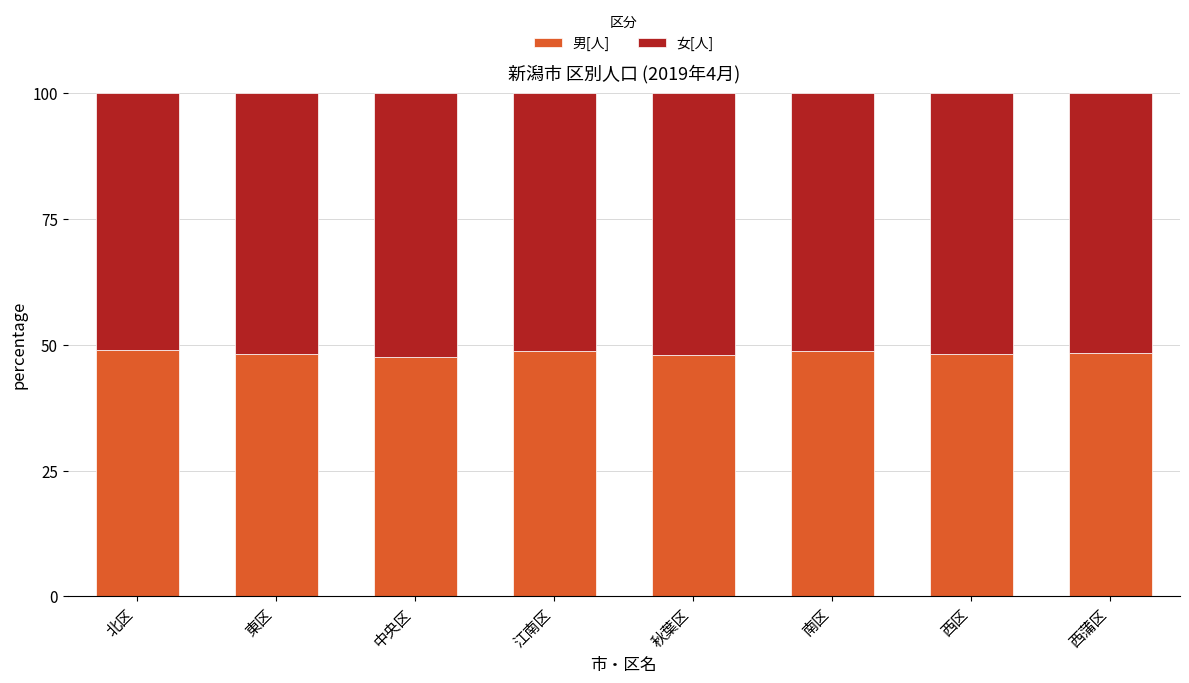

How many bars are there in total?

8